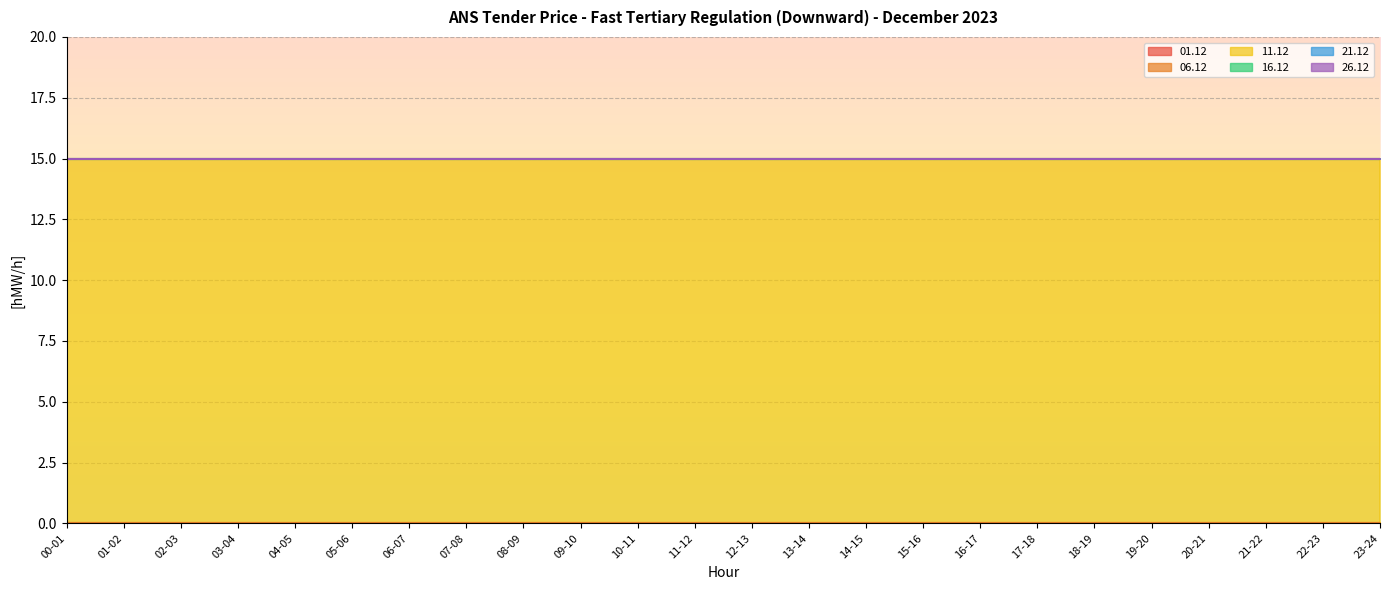

Which series has the widest spread of values?

01.12